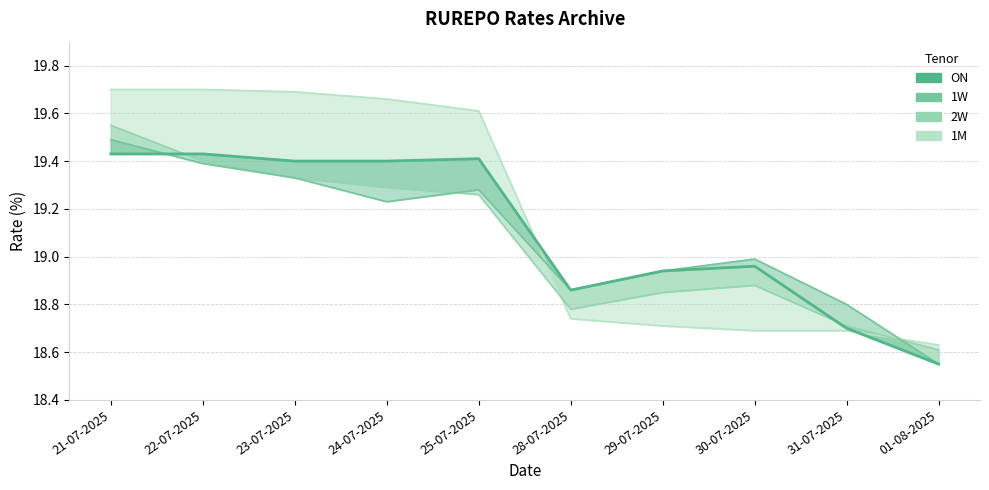

Where does the data first go above 19?

21-07-2025